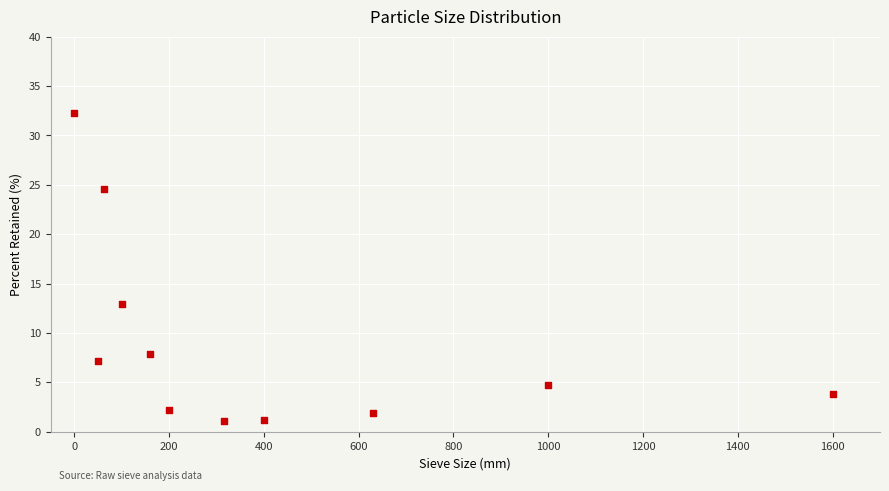

What Y value in the scatter plot is closest to 16?

12.9